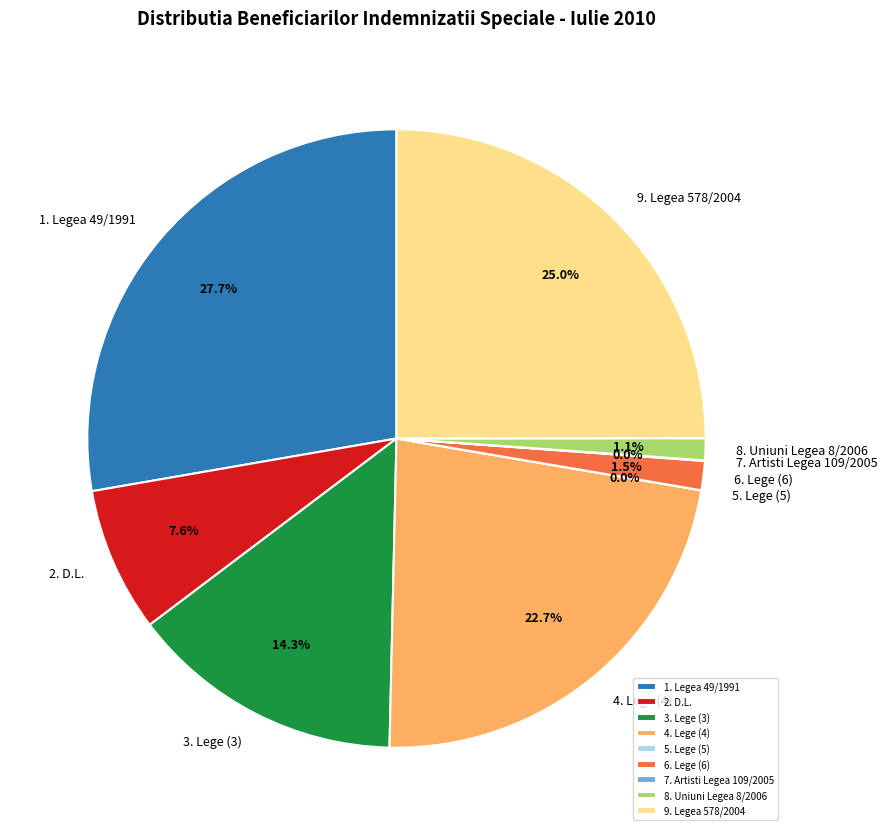

What percentage is NOT represented by 8. Uniuni Legea 8/2006?

98.9%